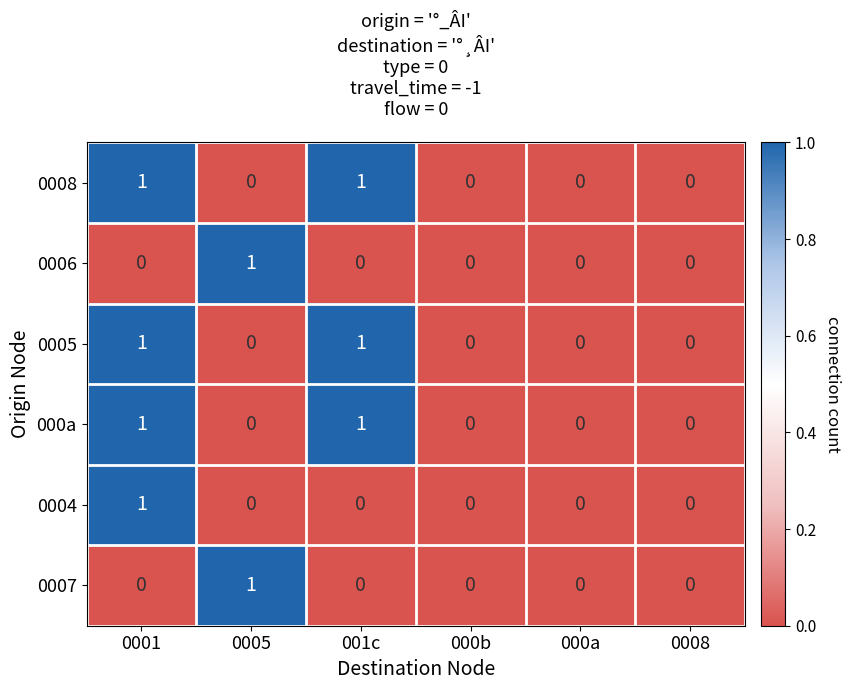

Is it true that 0004 equals -1 at 001c?

False